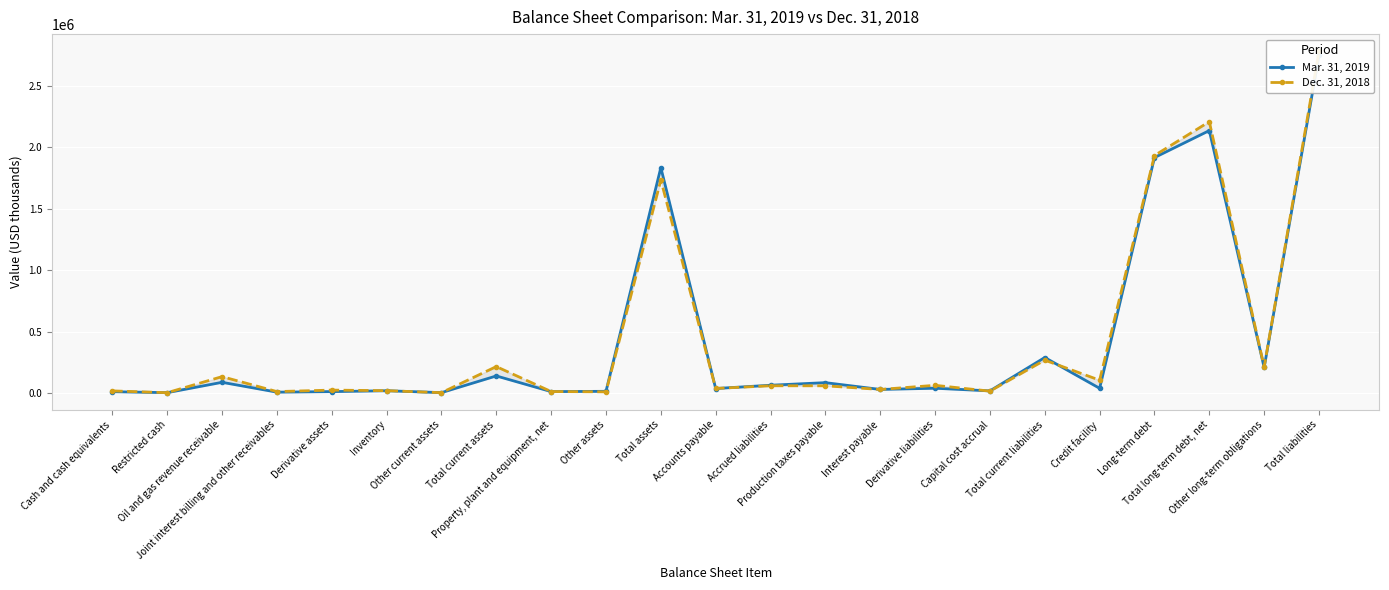

How many categories are shown in the chart?

23